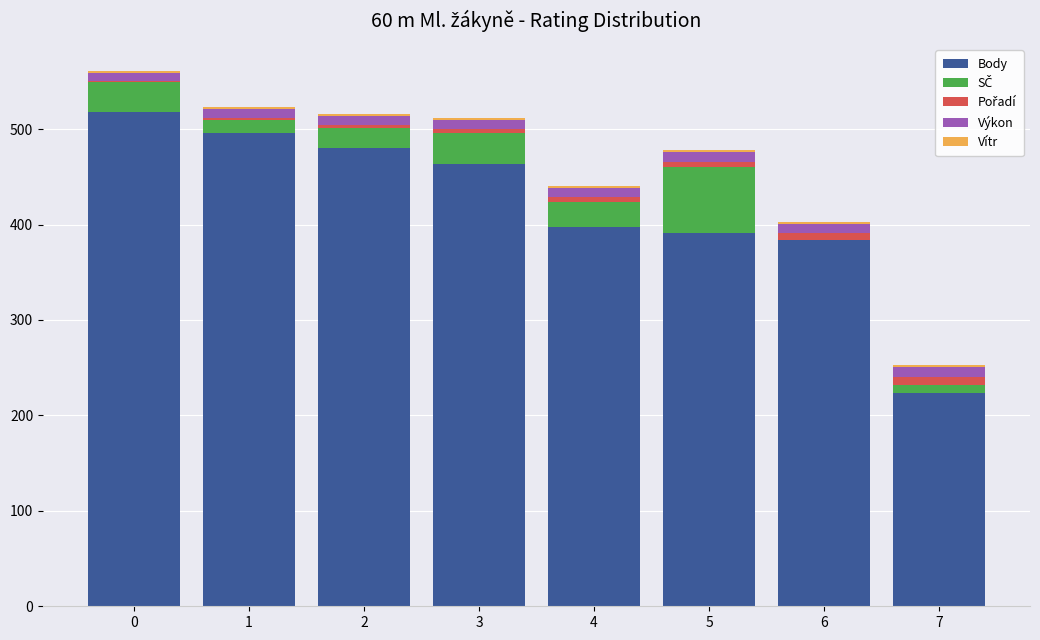

How many categories are shown in the chart?

8